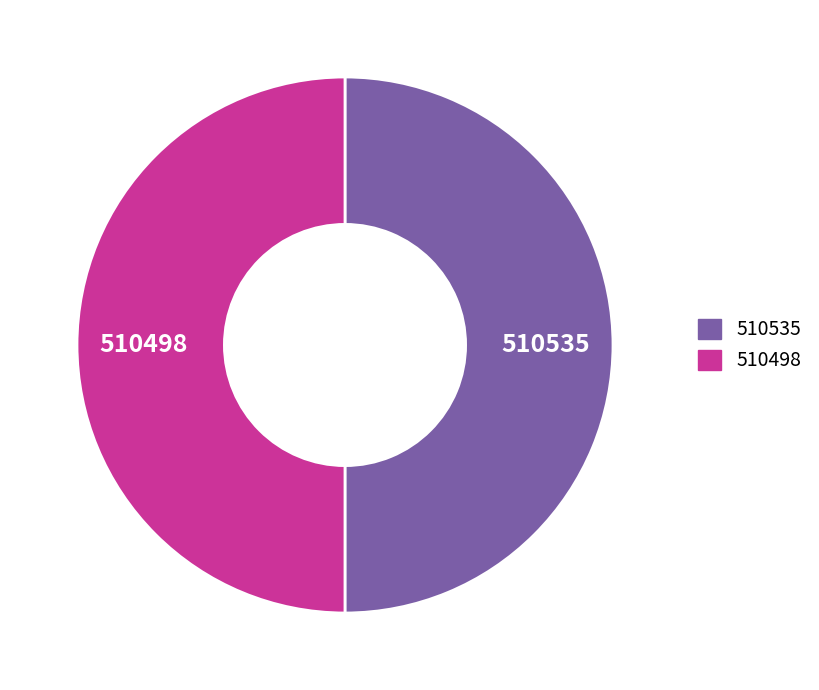

How many segments does this pie chart have?

2